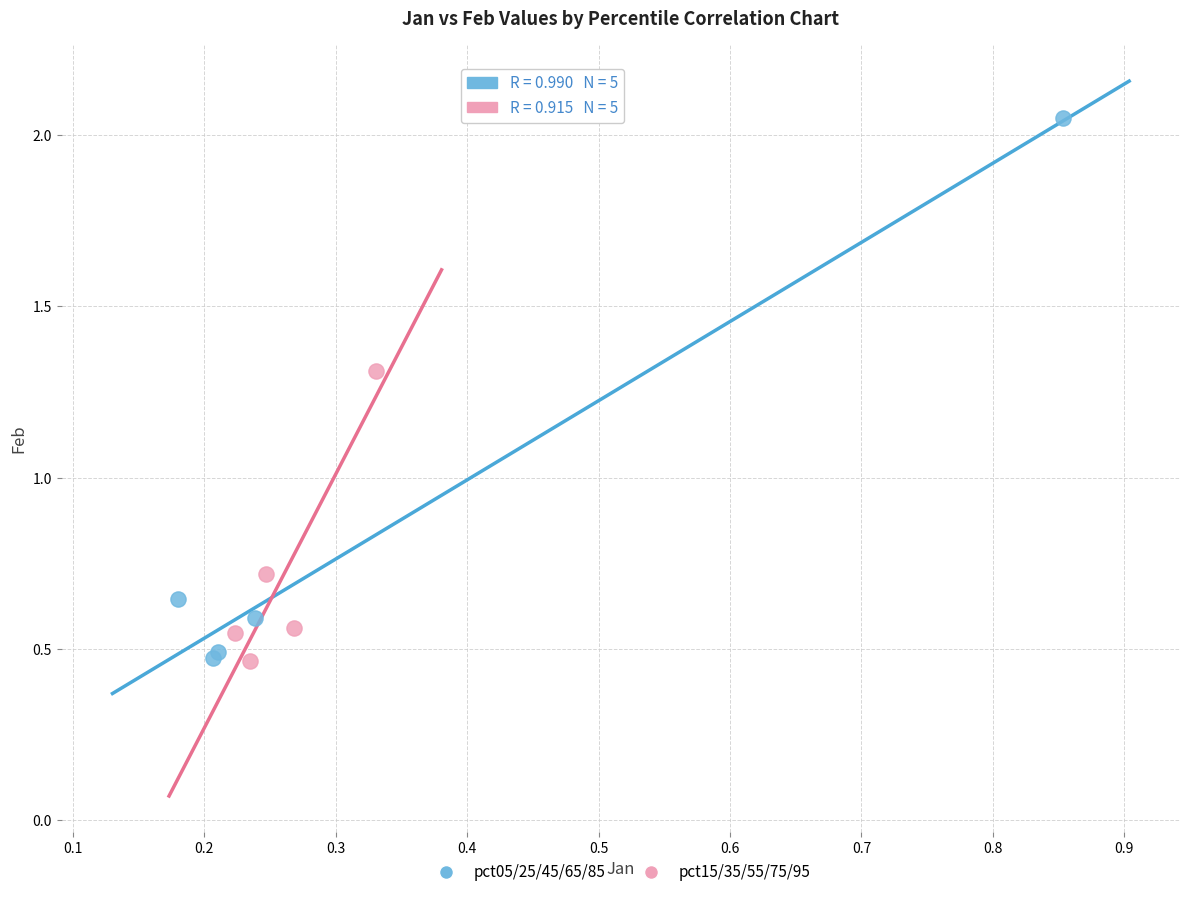

Which series reaches the maximum Y coordinate?

pct05/25/45/65/85